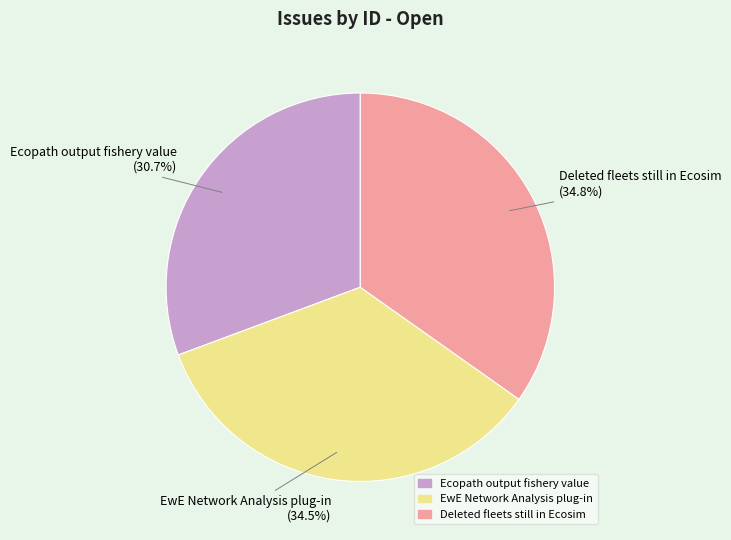

Does Ecopath output fishery value represent more than half of the total?

No